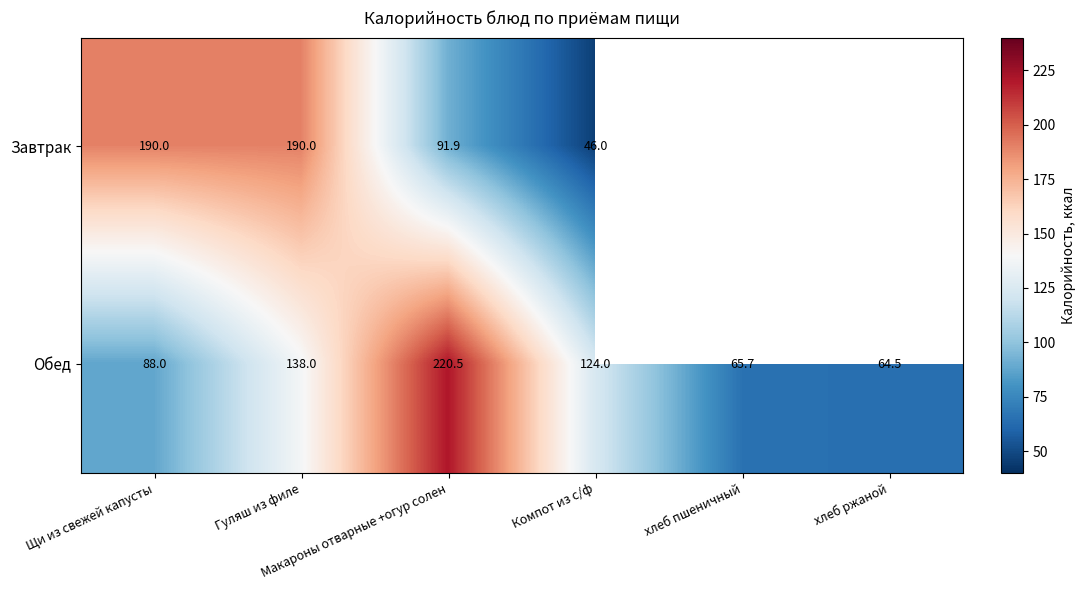

What is the sum of all Обед values?

700.7